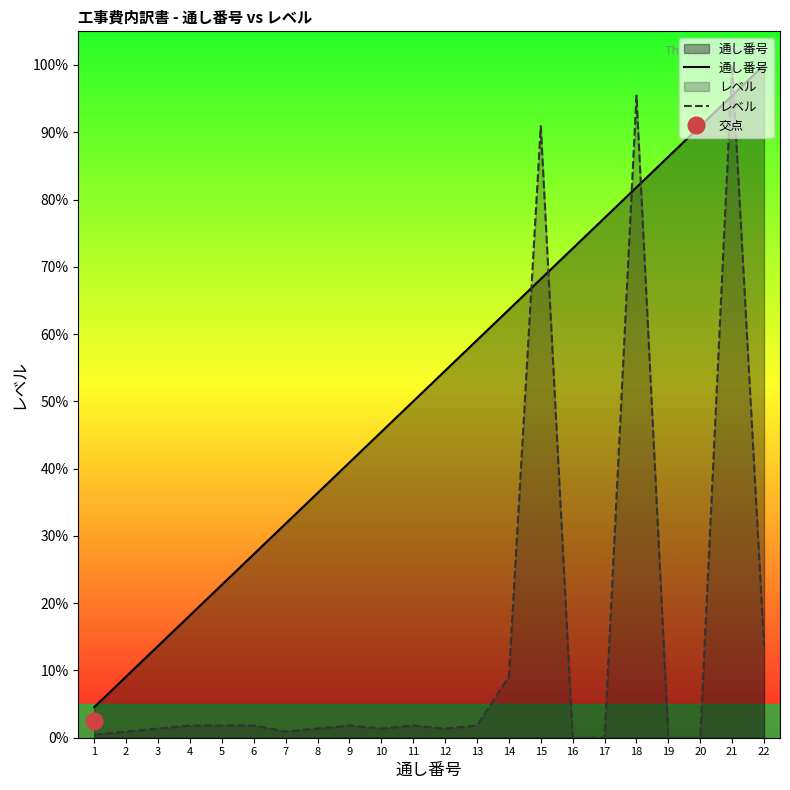

Which category has the highest value in the 通し番号 series?

22